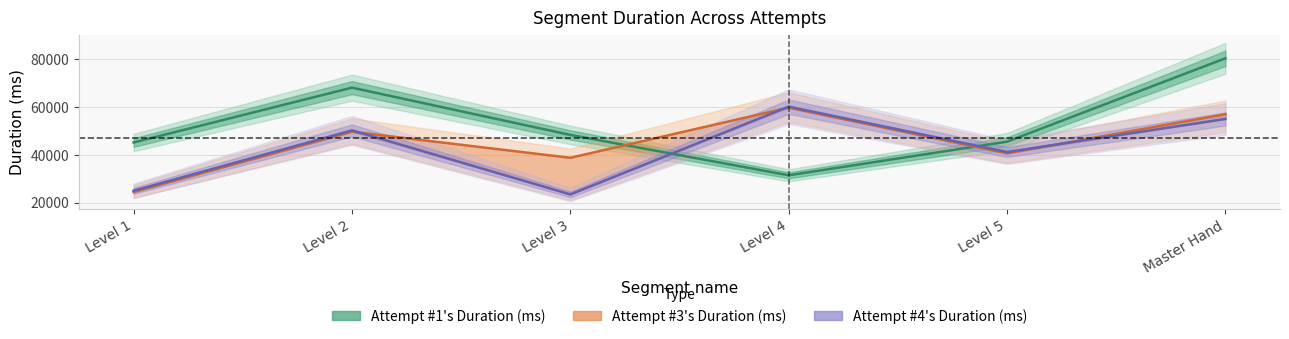

After their last crossing, which series has the higher values: Attempt #3's Duration (ms) or Attempt #1's Duration (ms)?

Attempt #1's Duration (ms)